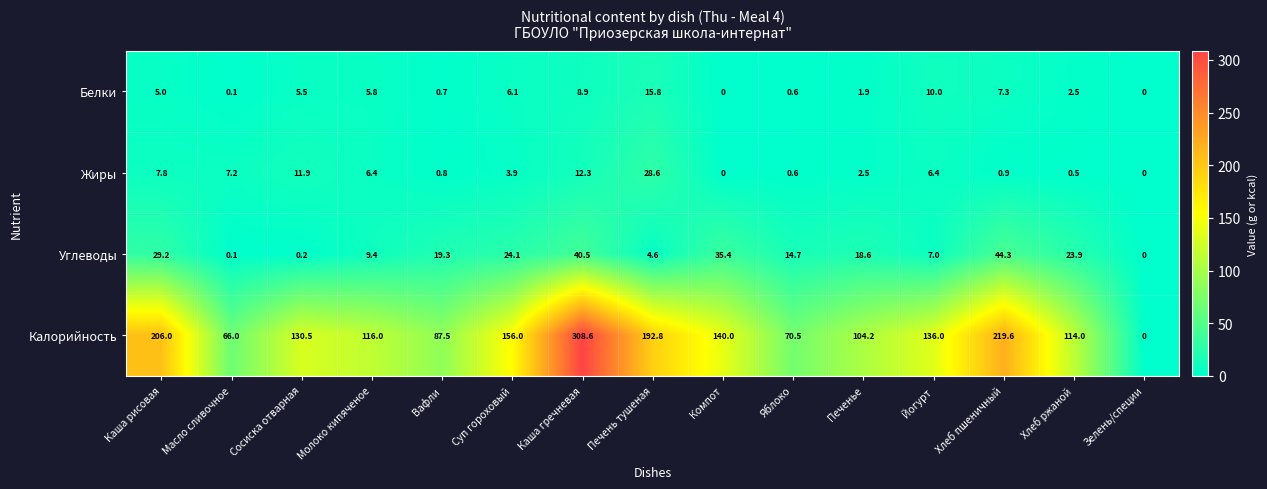

What is the approximate value of Углеводы at Молоко кипяченое?

9.4